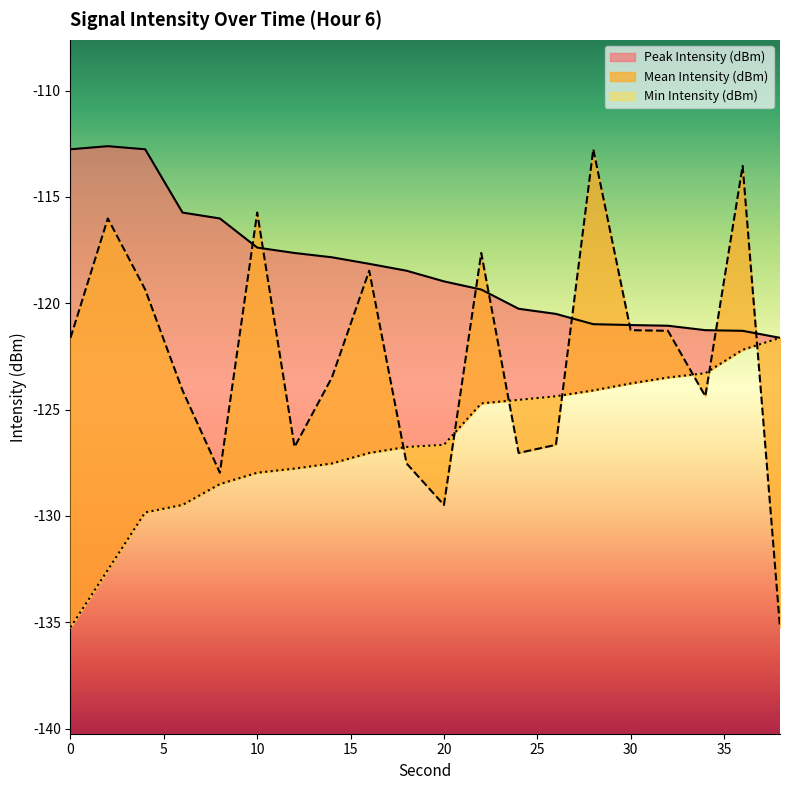

At which category does Mean Intensity (dBm) reach its first local valley?

8